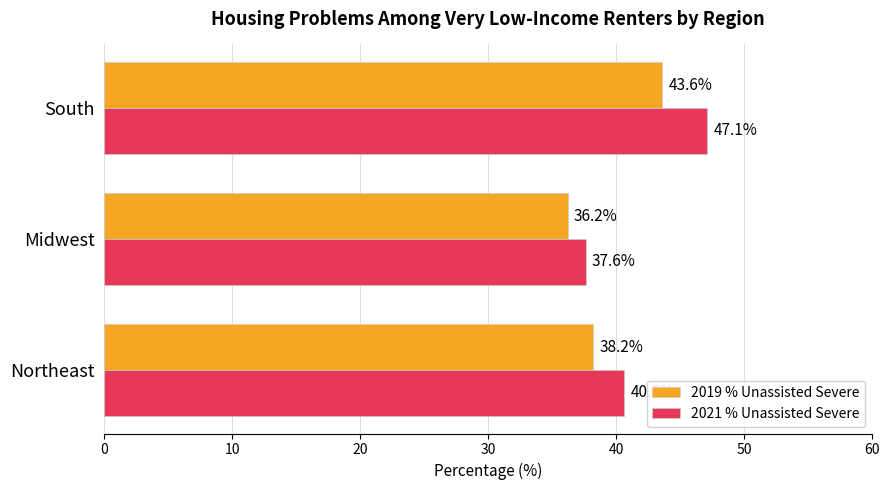

At Northeast, list the series in order from largest to smallest.

2021 % Unassisted Severe, 2019 % Unassisted Severe